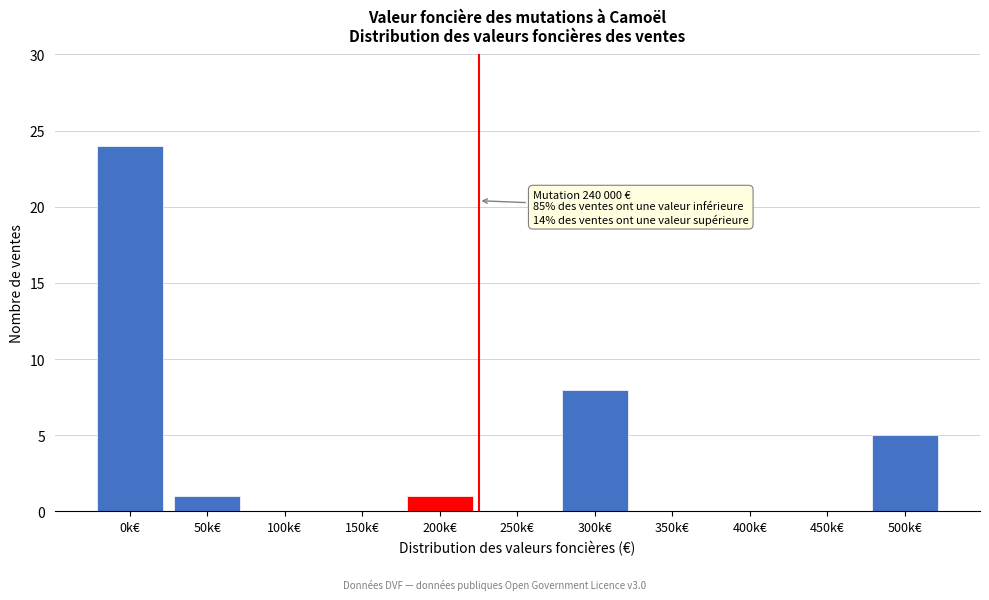

Reading left to right, transcribe all the data shown in this chart.

0k€=24	50k€=1	100k€=0	150k€=0	200k€=1	250k€=0	300k€=8	350k€=0	400k€=0	450k€=0	500k€=5